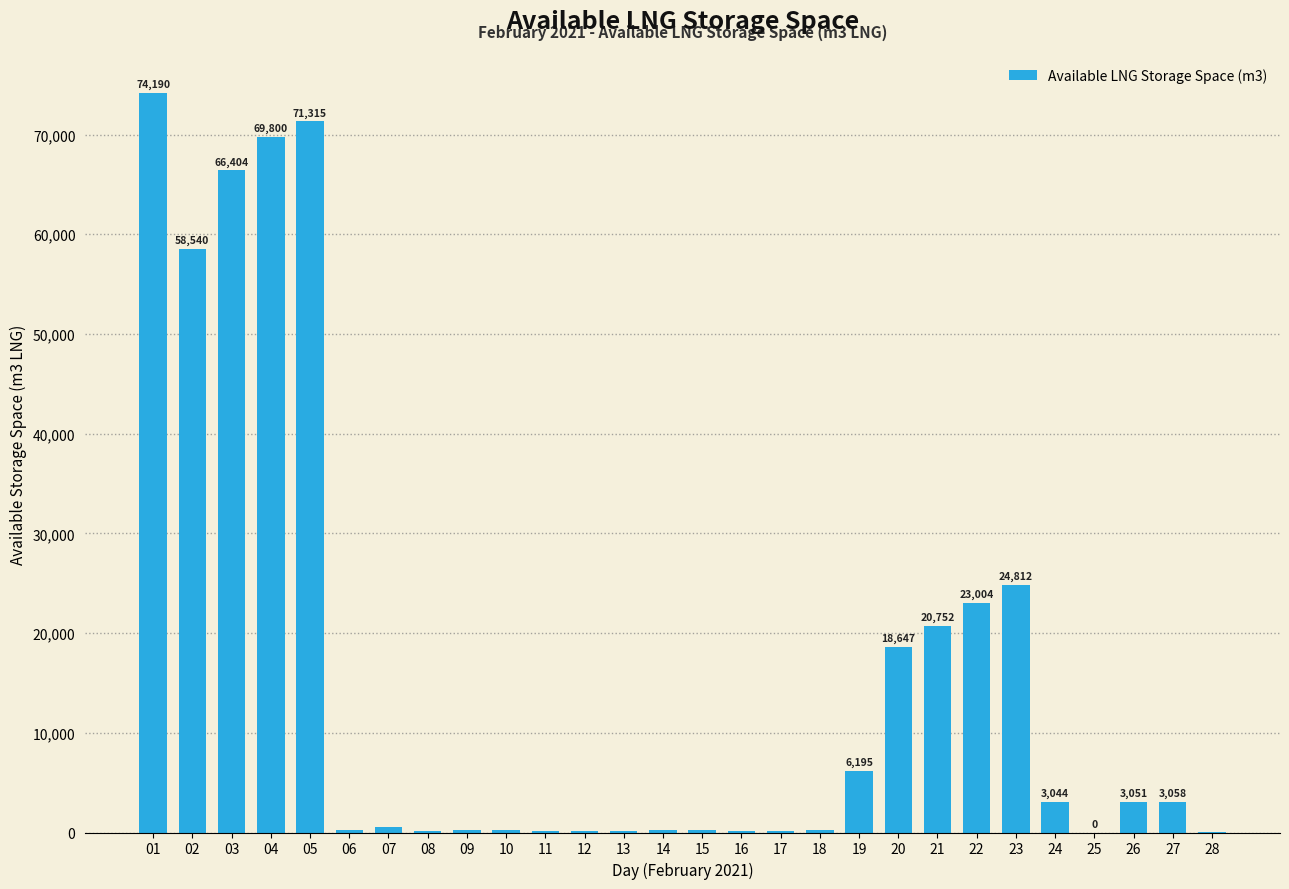

The value at 16 is 153. True or false?

True